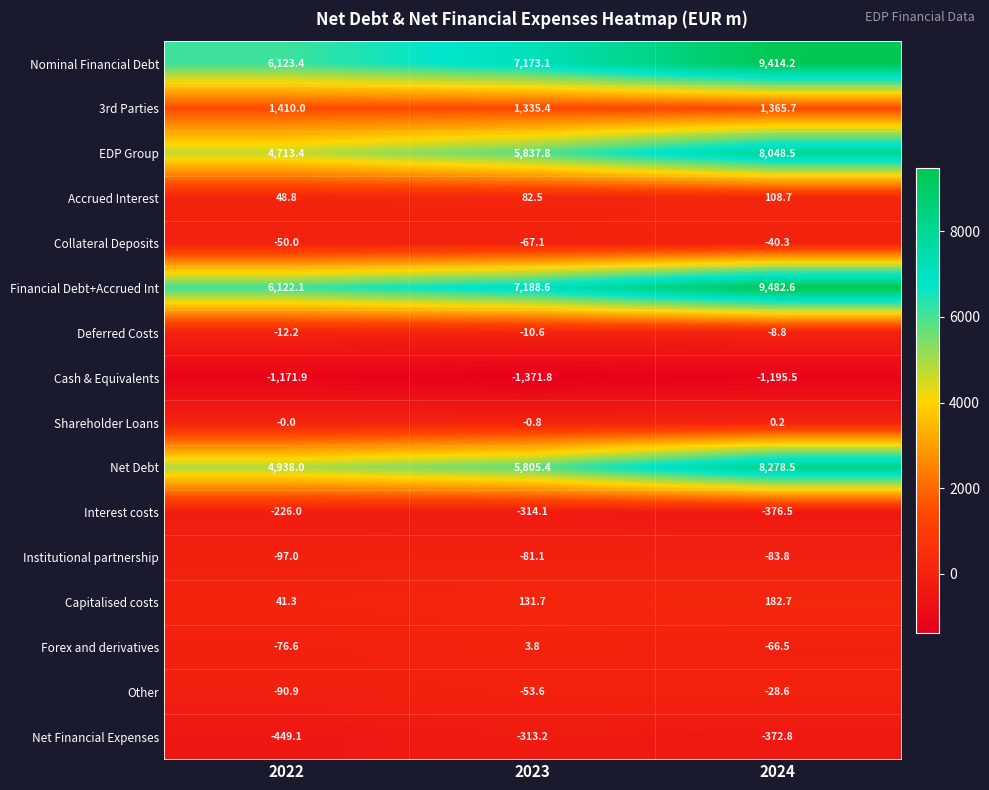

True or false: Financial Debt+Accrued Int has a value of 6122.1 at 2022.

True